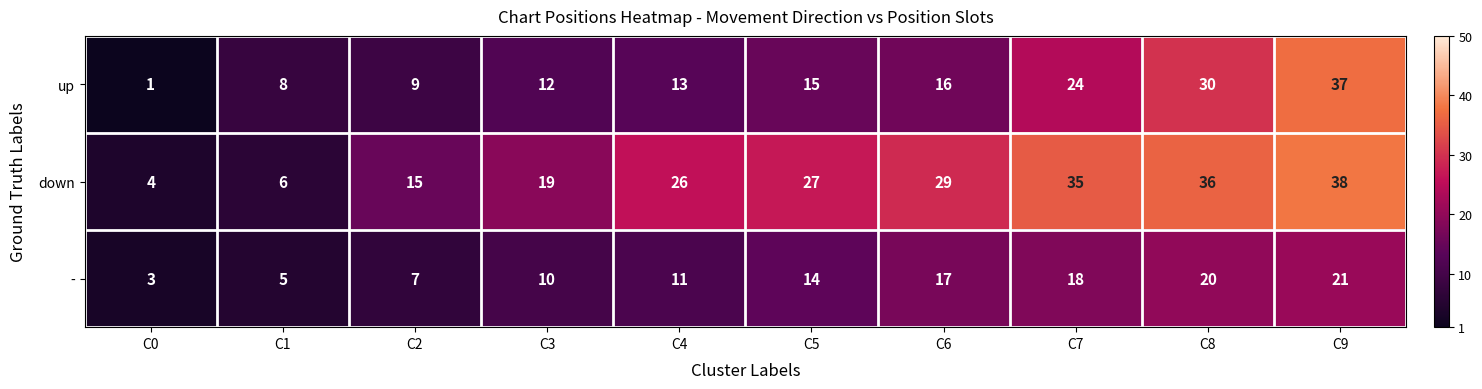

The value of down at C8 is 36. True or false?

True